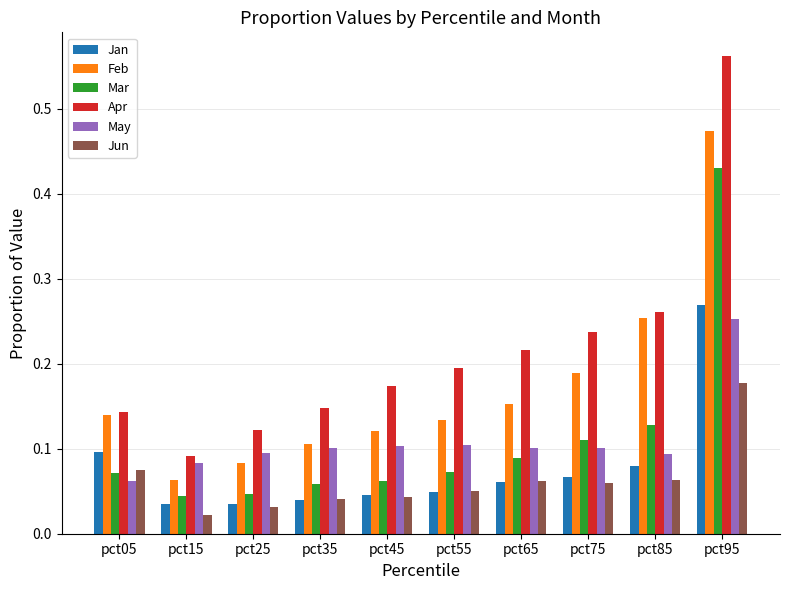

What is the total value across all series at pct65?

0.7